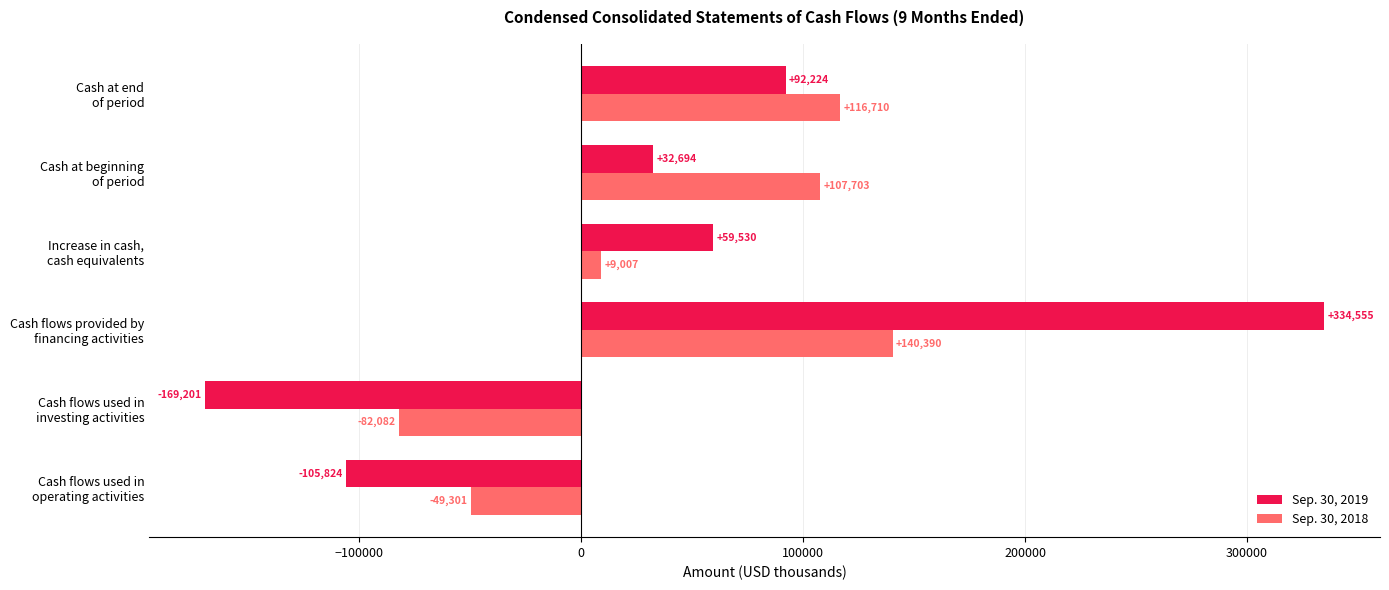

Which series has the largest range (max minus min)?

Sep. 30, 2019